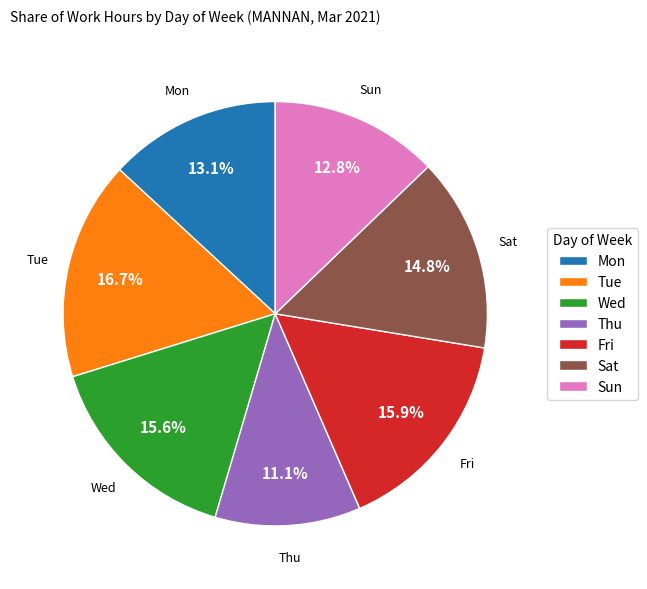

Which category has the smallest portion of the pie?

Thu